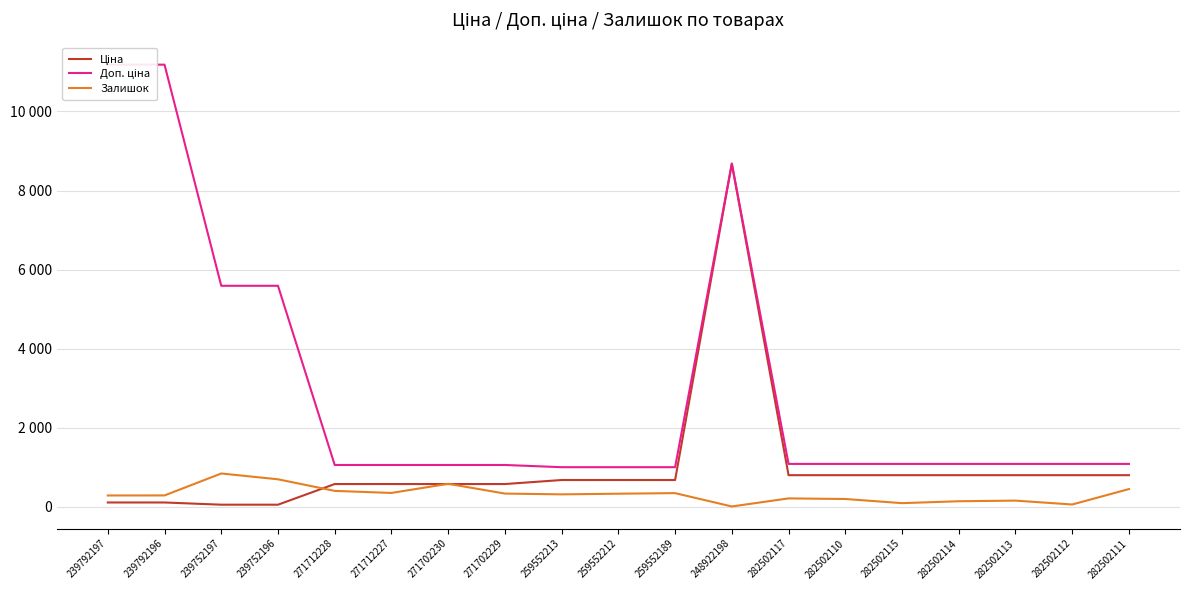

Rank the series at 271702229 from highest to lowest value.

Доп. ціна, Ціна, Залишок